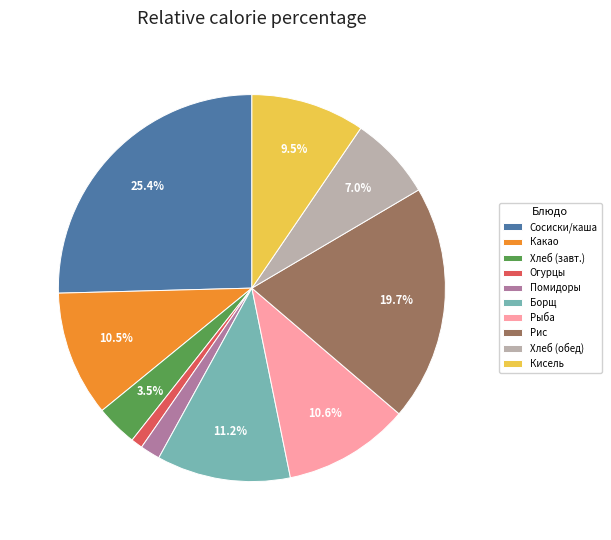

Approximately how many times larger is the value at Рыба compared to Борщ?

0.9